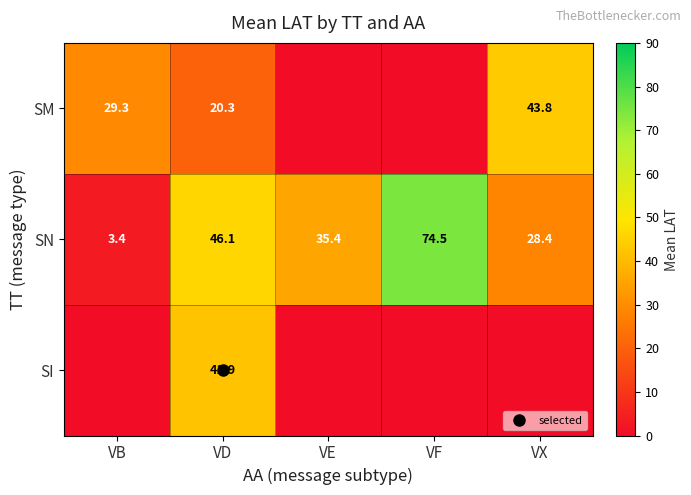

Rank the series by their average value, from lowest to highest.

SI, SM, SN